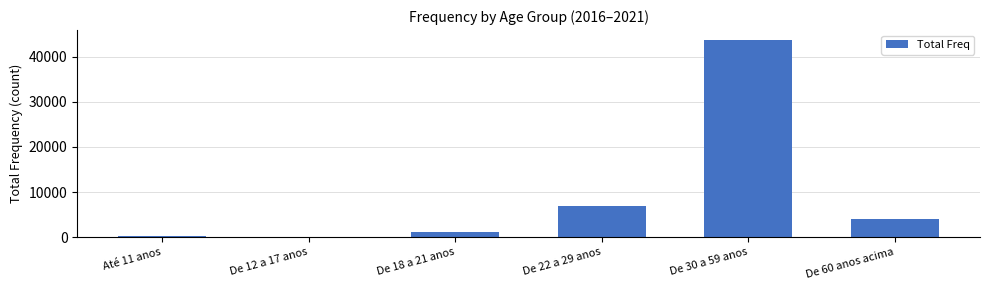

What is the sum of all values?

56127